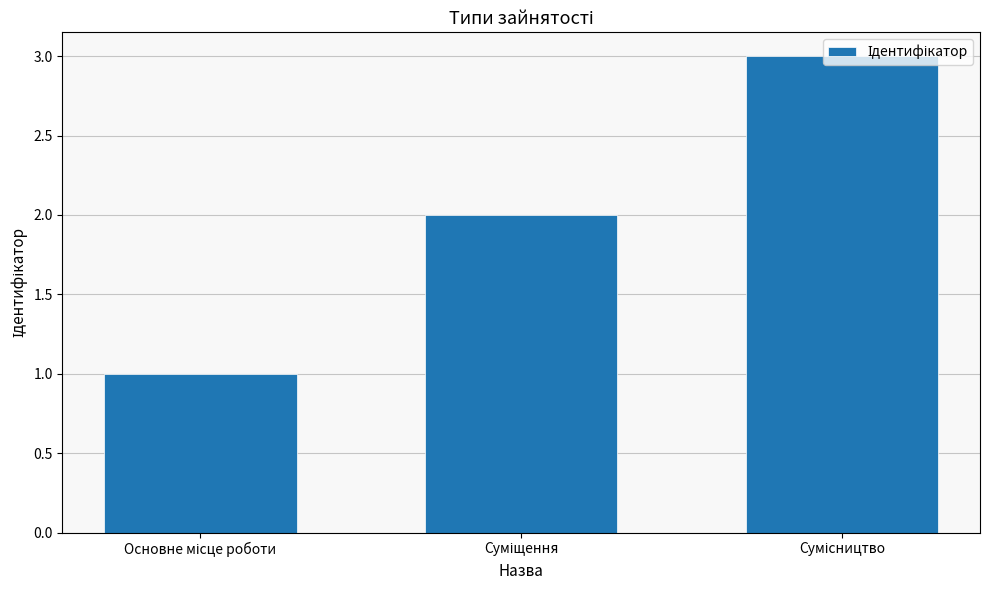

What is the sum of all values?

6